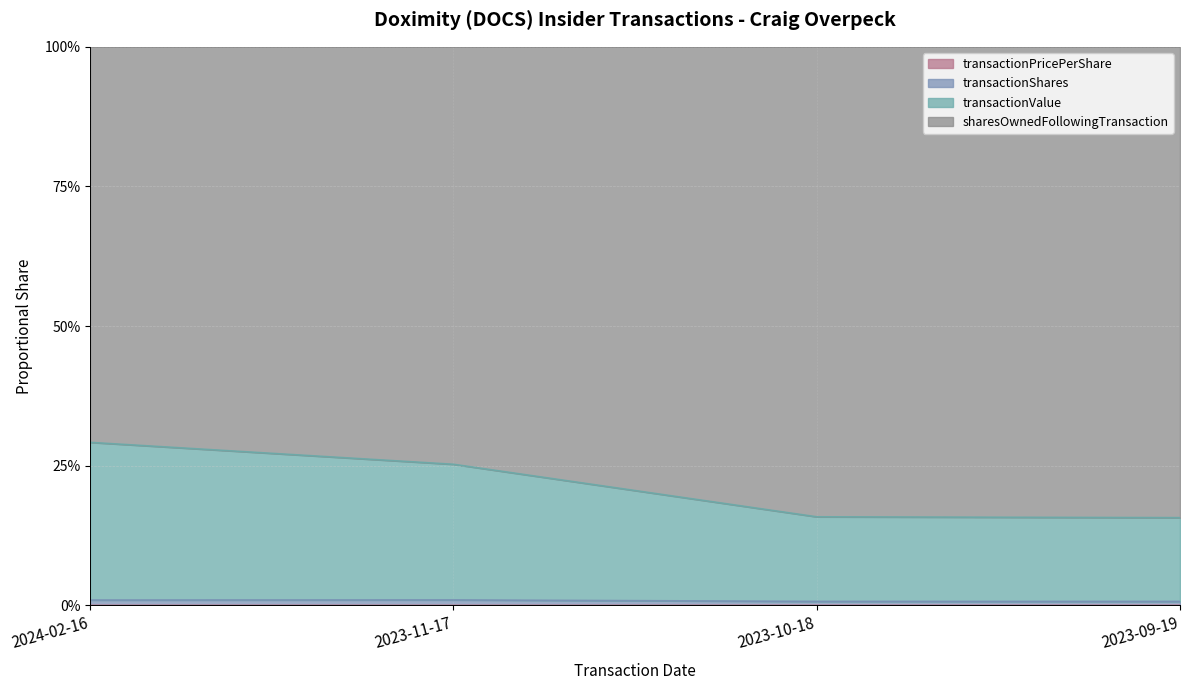

True or false: transactionValue and transactionShares intersect in this chart.

False